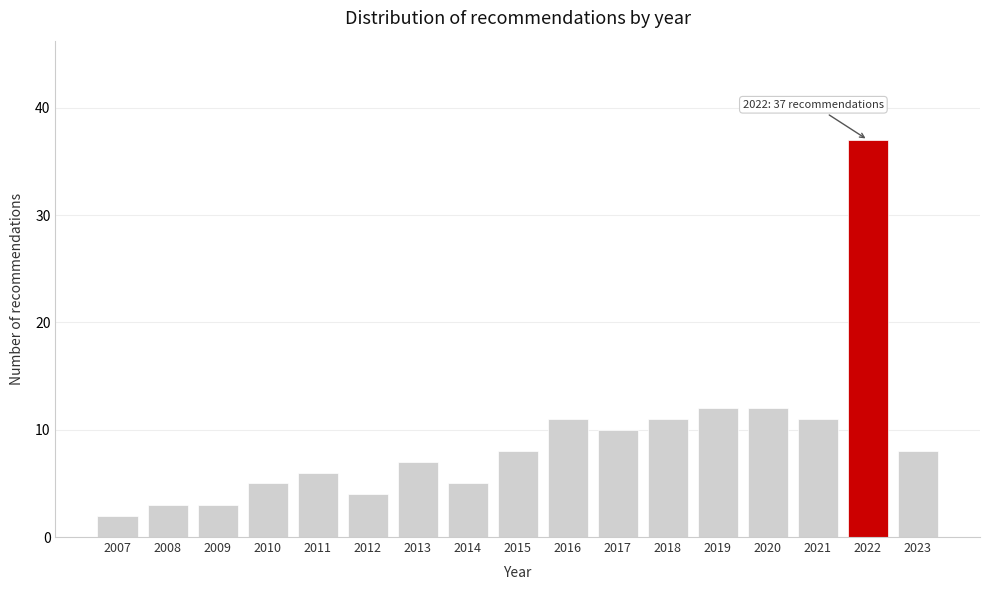

Reading left to right, list all the values displayed in this chart.

2	3	3	5	6	4	7	5	8	11	10	11	12	12	11	37	8